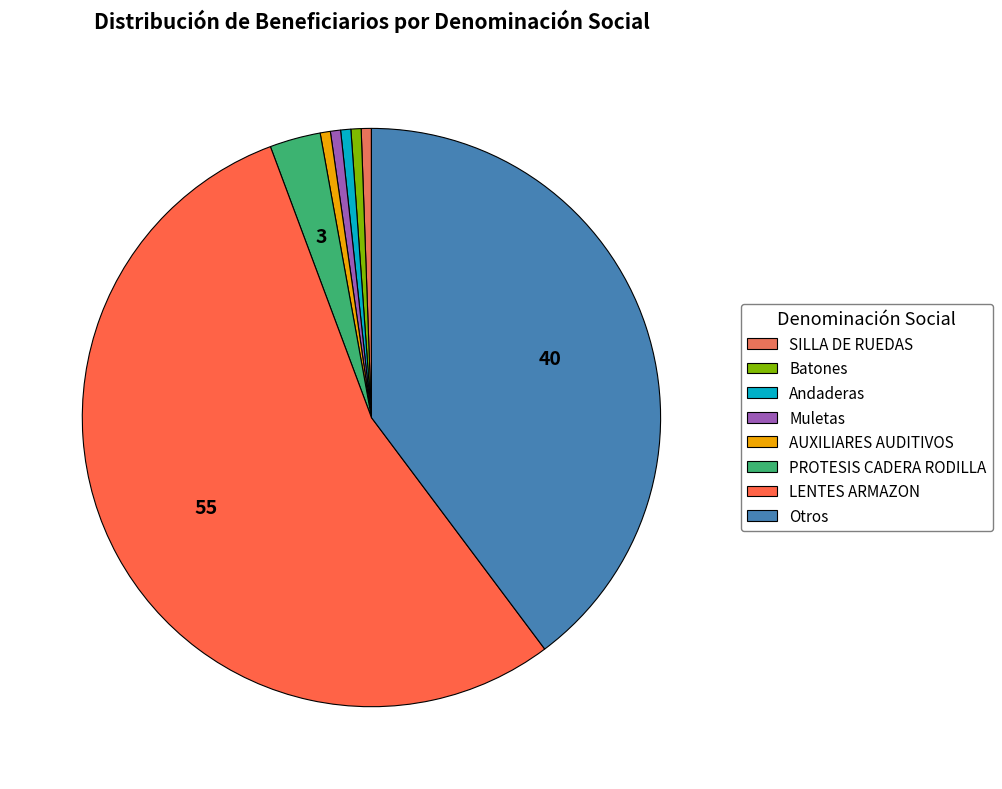

To the nearest percent, what percentage of the pie is Batones?

1%